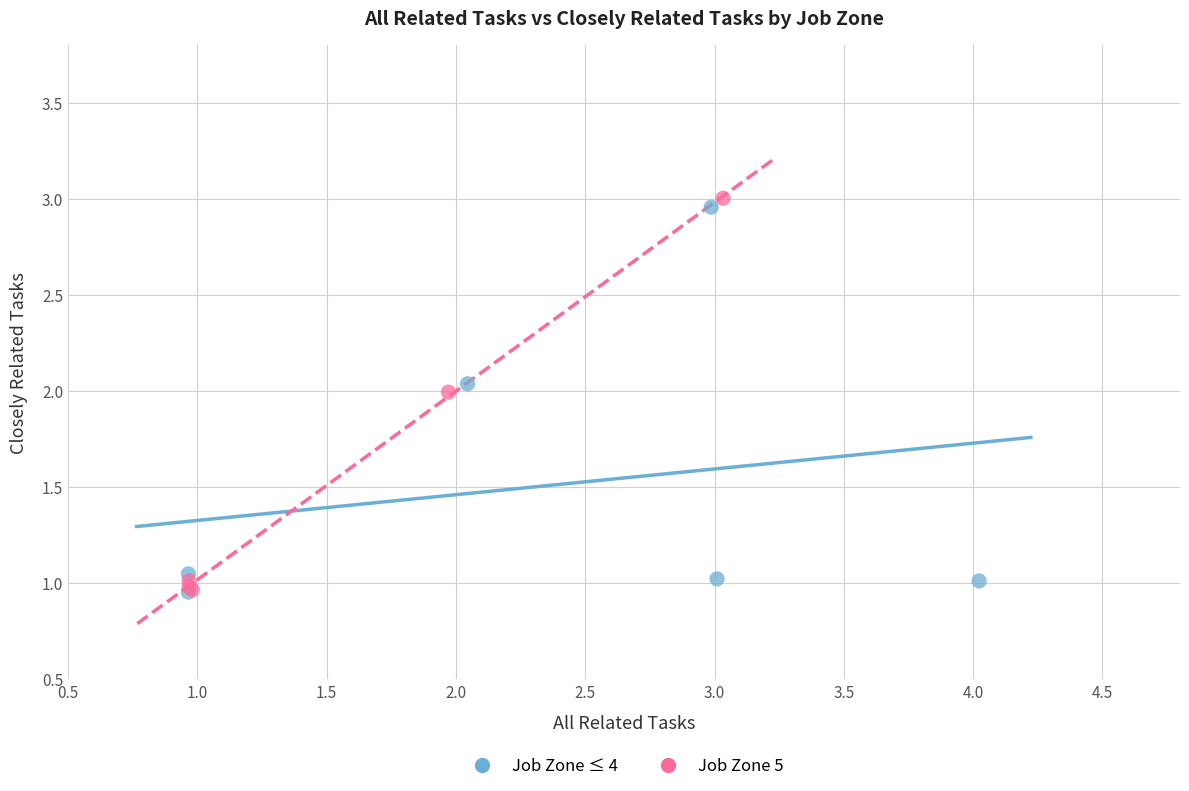

Which series has the widest spread of Y values?

Job Zone 5